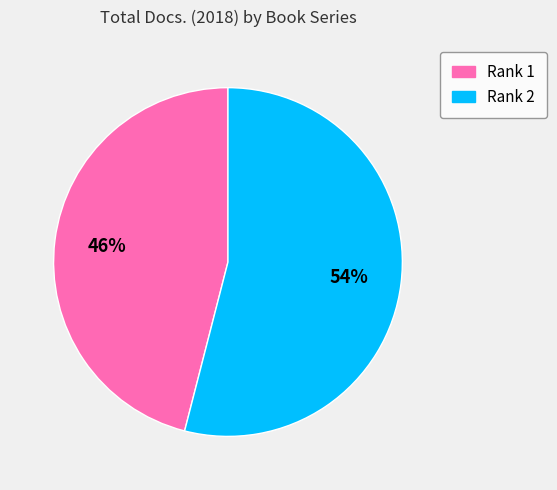

How many slices are in this pie chart?

2